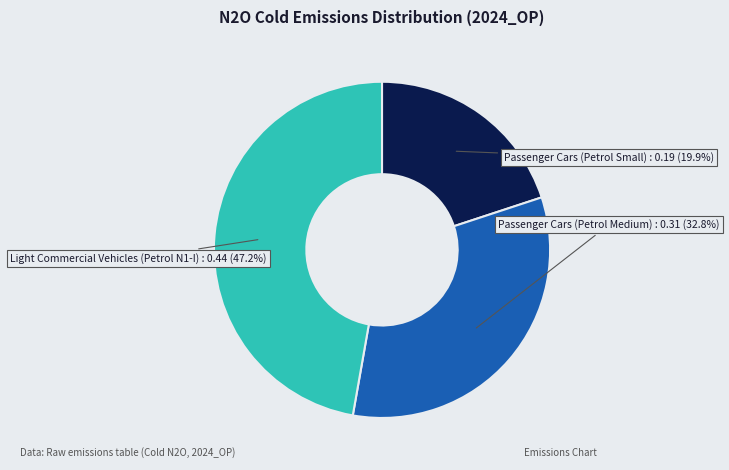

Is there any slice that represents more than half of the pie?

No